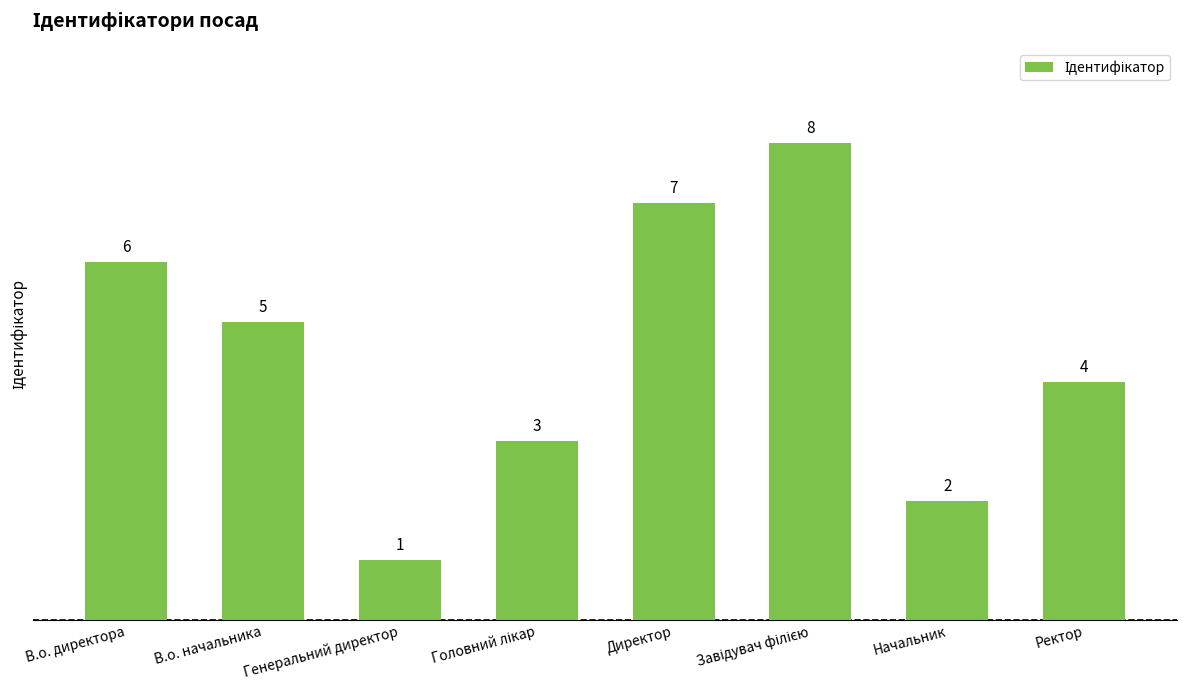

Is it true that the value at Директор is 12?

False